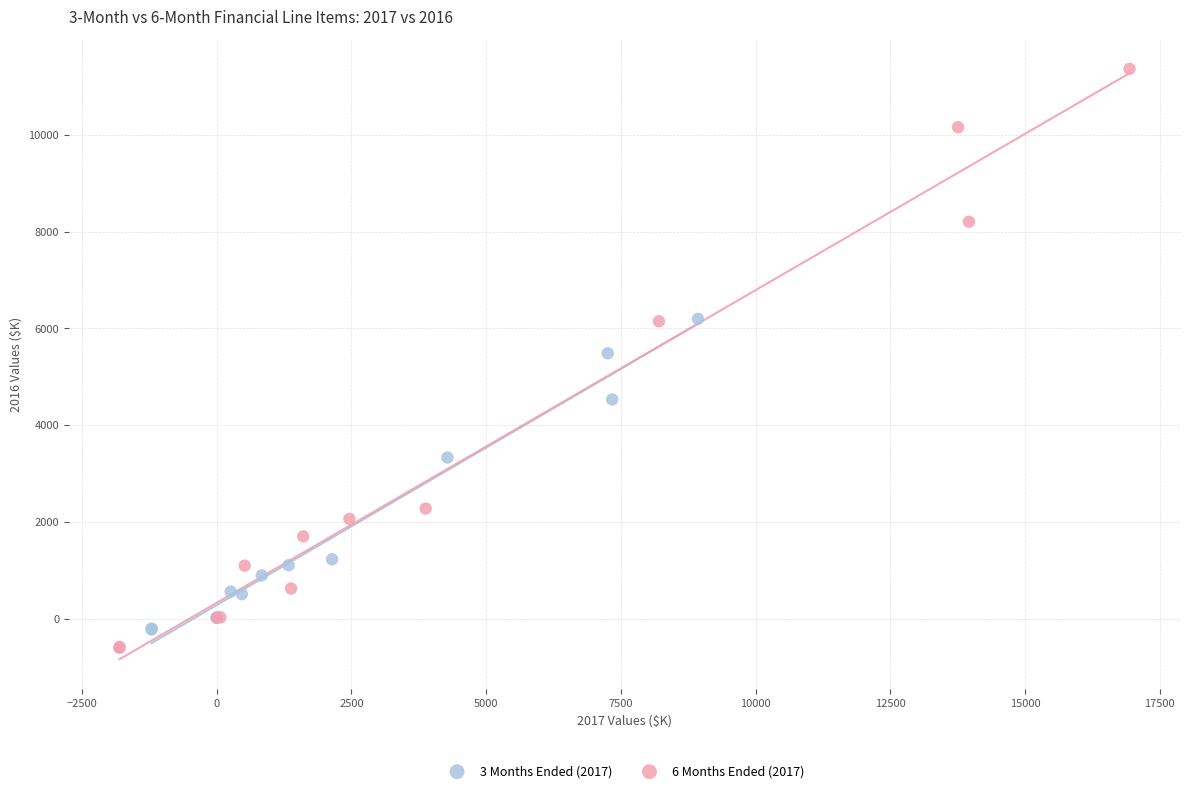

What are all the series names shown in the legend?

3 Months Ended (2017), 6 Months Ended (2017)